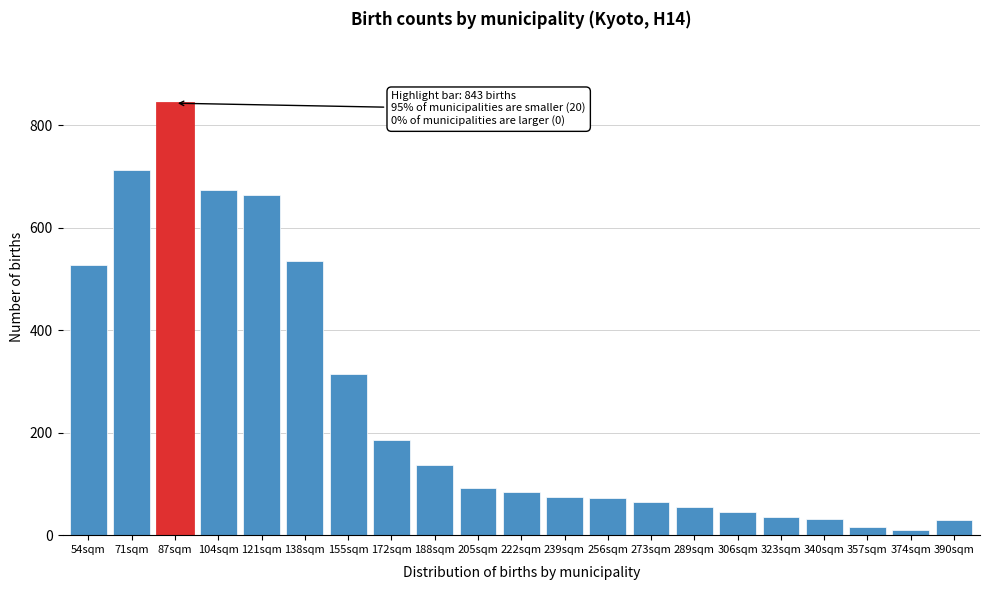

What is the label of the 7th bar from the right?

289sqm